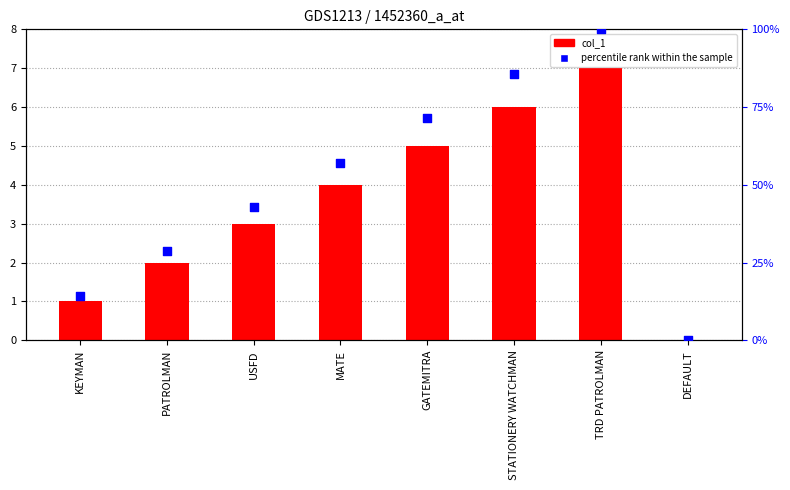

Which series reaches the minimum Y coordinate?

col_1